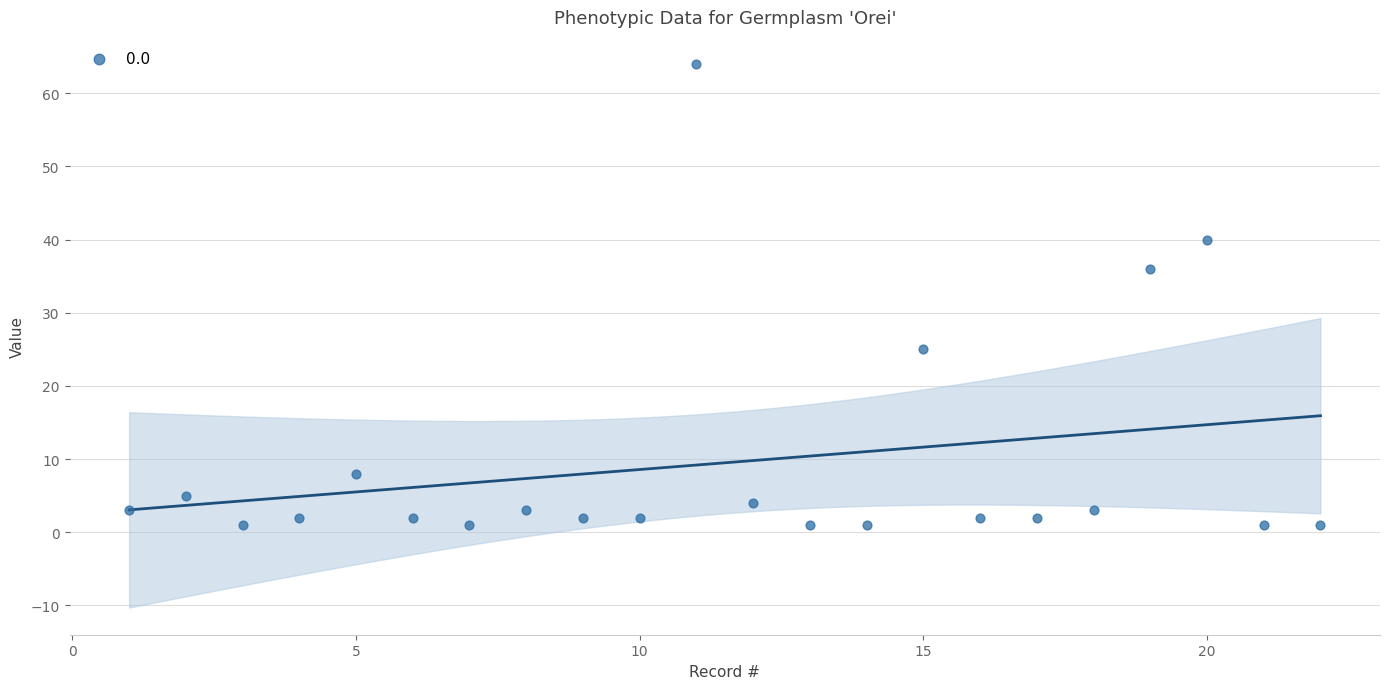

What Y value in the scatter plot is closest to 32?

36